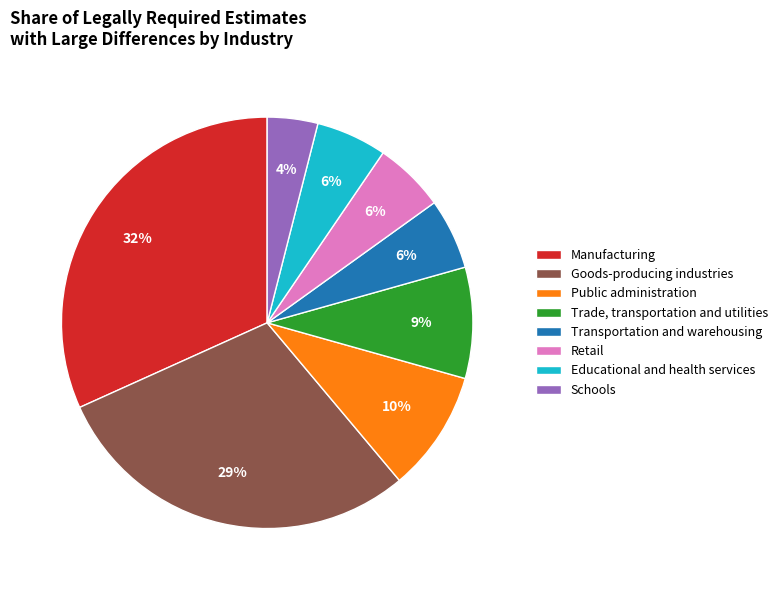

To the nearest percent, what is the average slice percentage?

12%